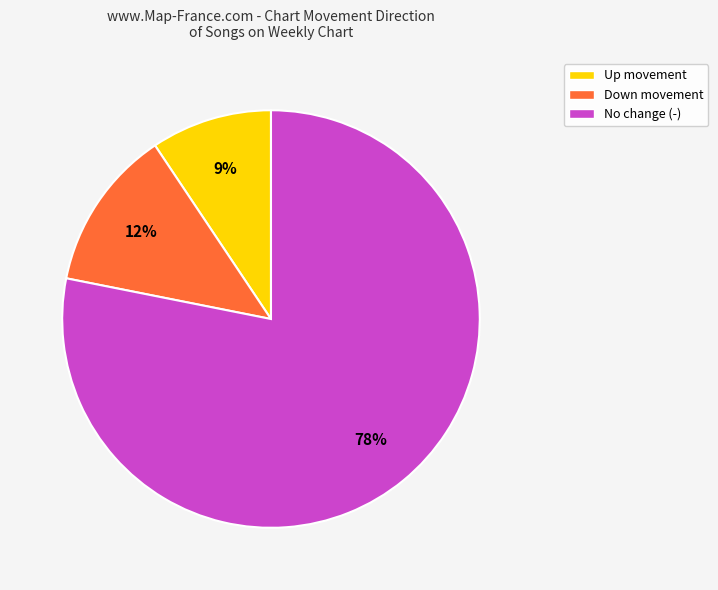

To the nearest percent, what percentage of the pie is Up movement?

9%